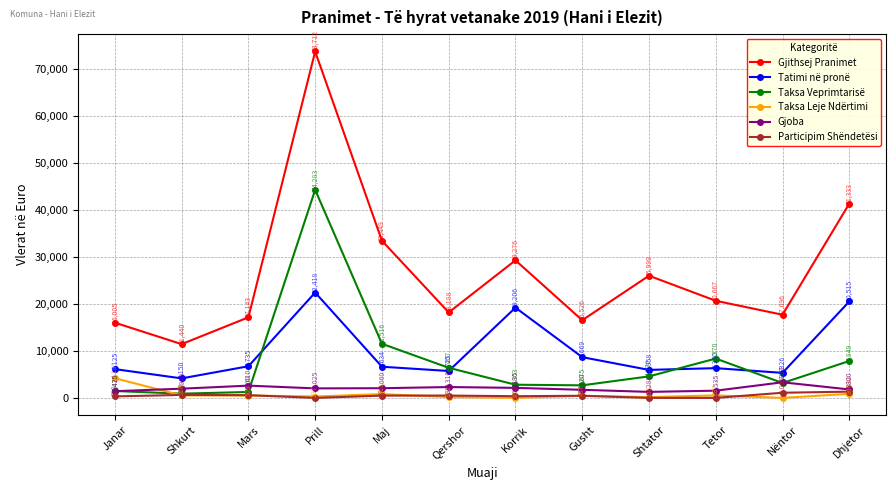

Which series changed the most between Korrik and Gusht?

Gjithsej Pranimet